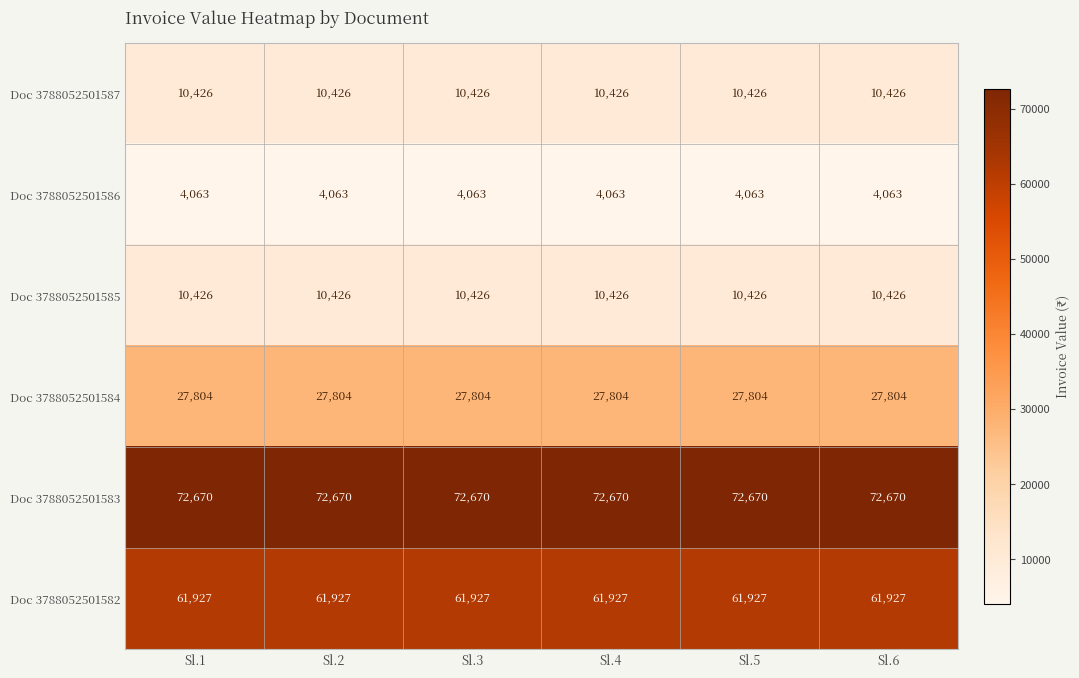

Is it true that Doc 3788052501586 equals 2770 at Sl.4?

False